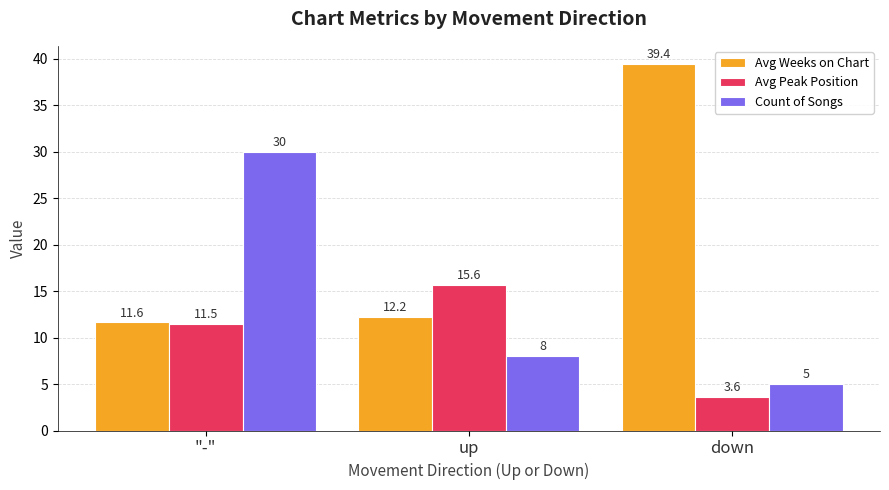

Are the bars grouped side by side (vs. stacked)?

Yes